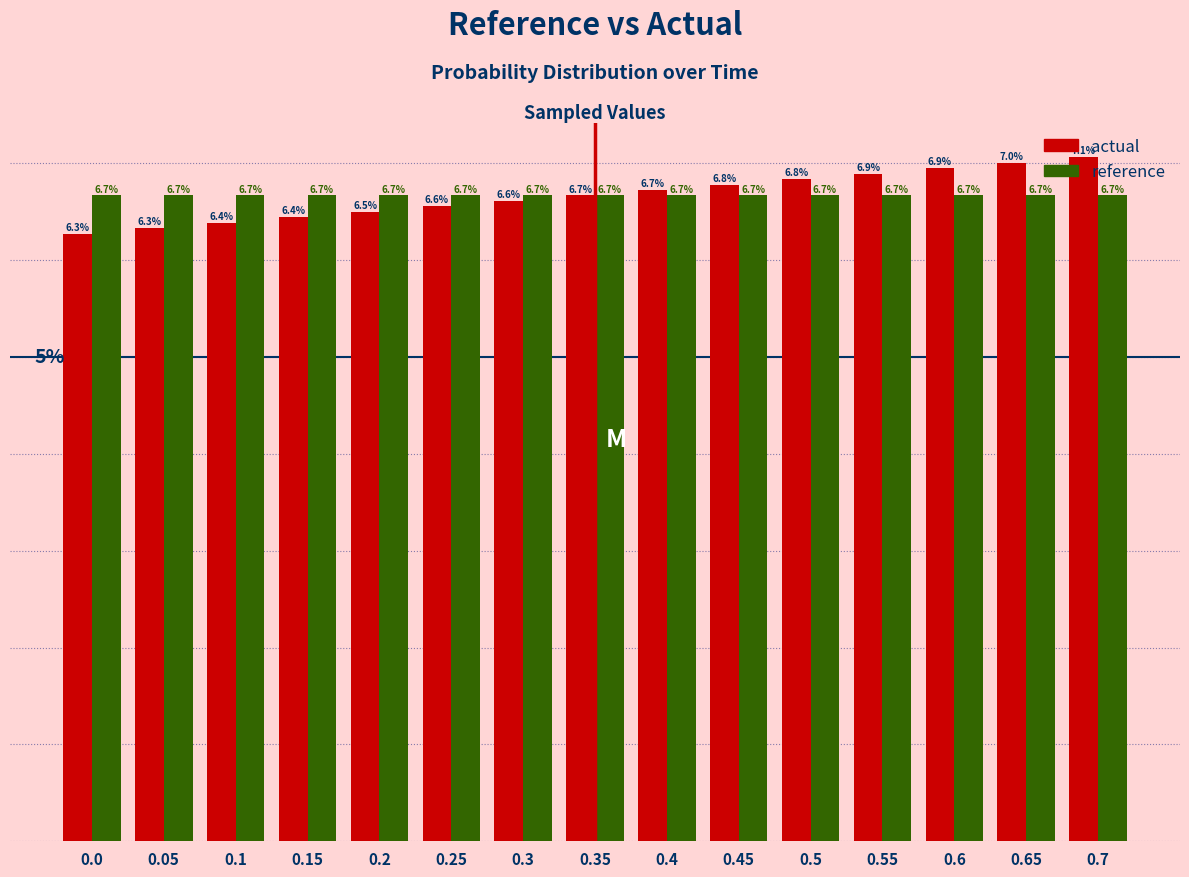

Is the value of actual at 0.7 greater than the value of reference at 0.45?

Yes